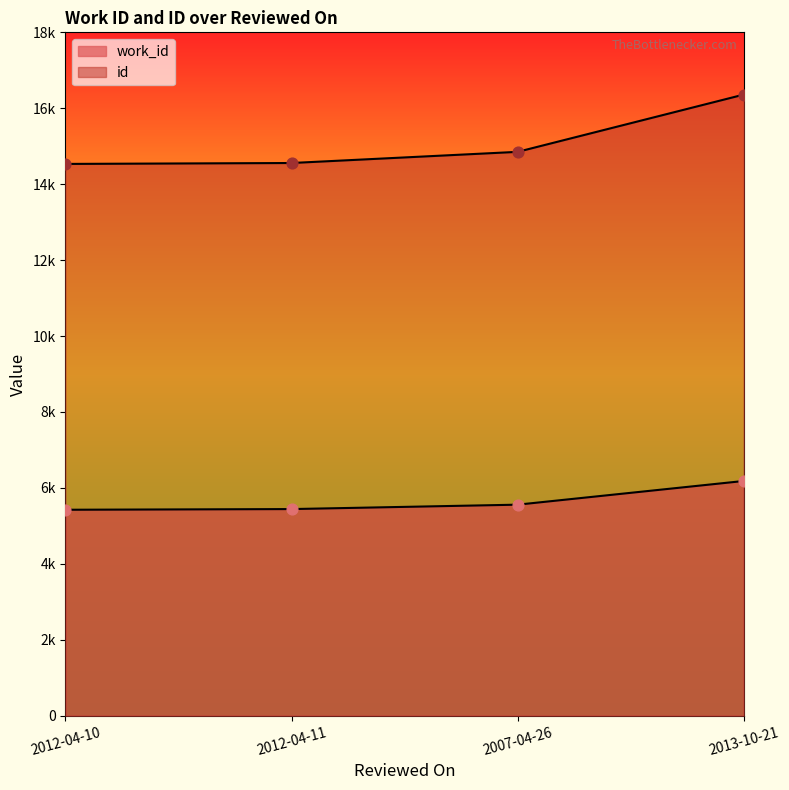

Which series reaches the minimum Y coordinate?

work_id